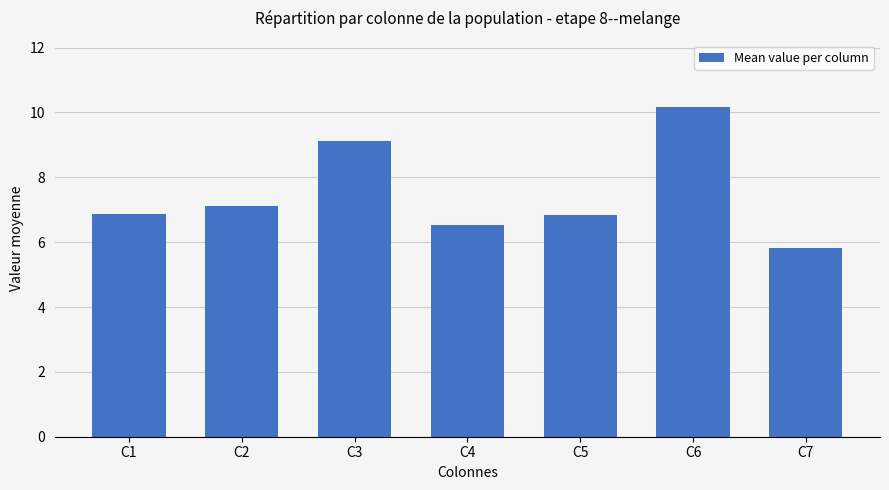

What is the change in value from C3 to C4?

-2.6